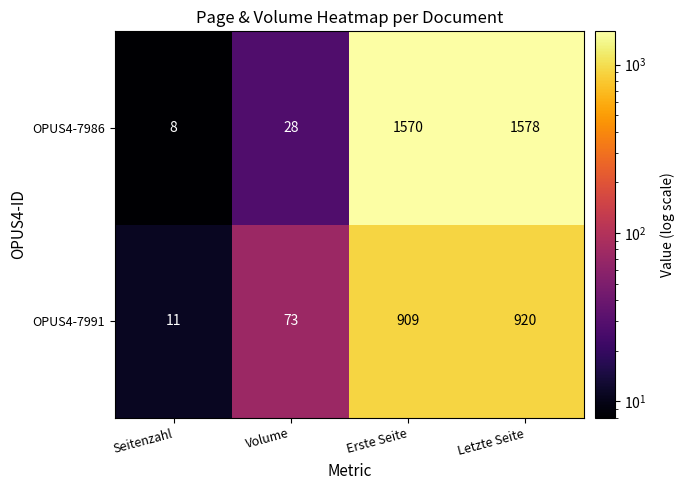

The OPUS4-7991 series shows 73 at Volume. True or false?

True